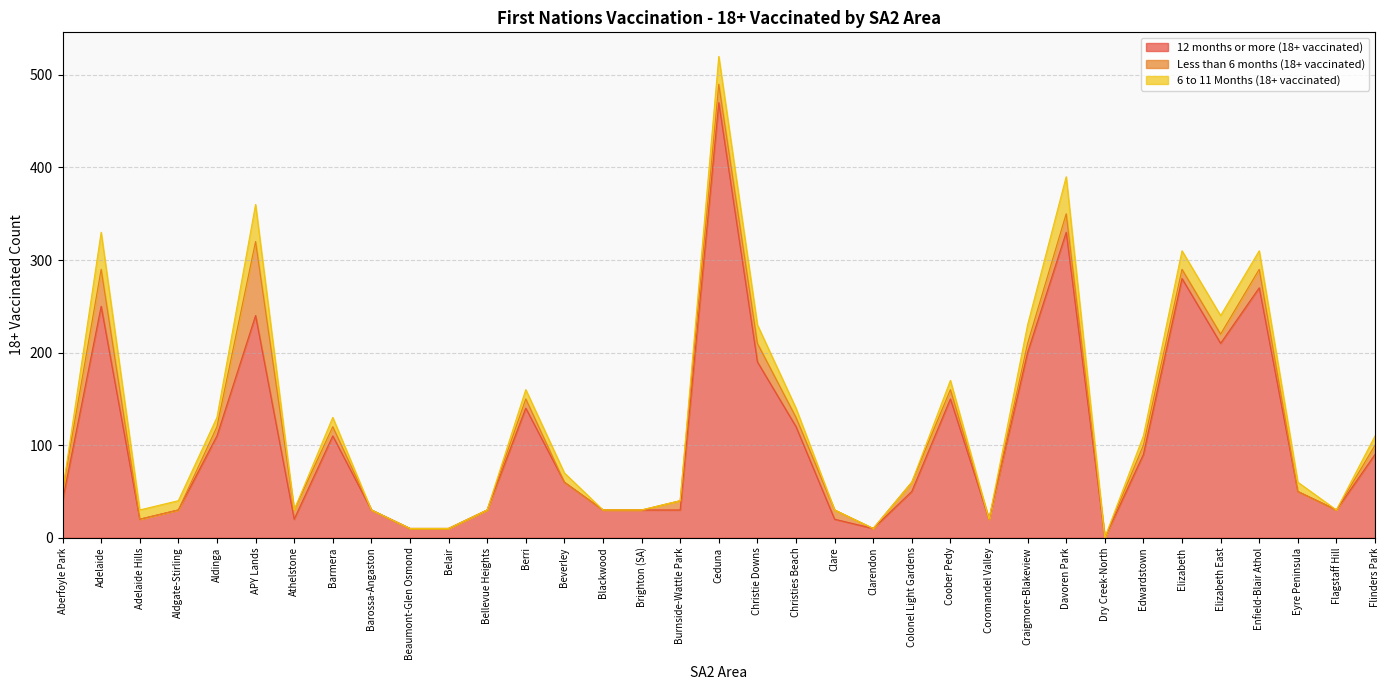

What position from the left is Elizabeth?

30